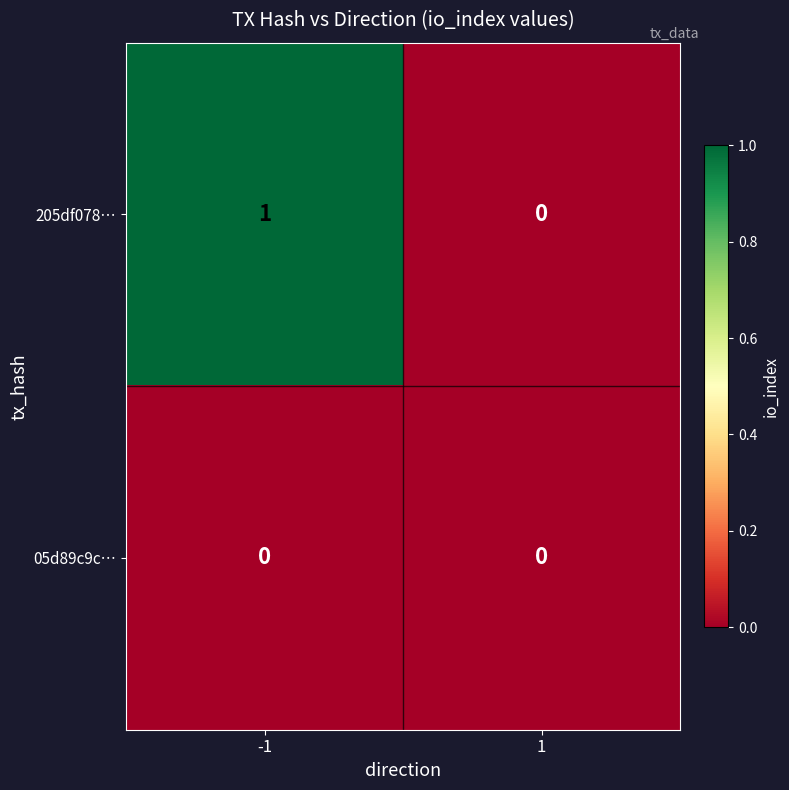

List the series in order of their overall mean, highest first.

205df078…, 05d89c9c…